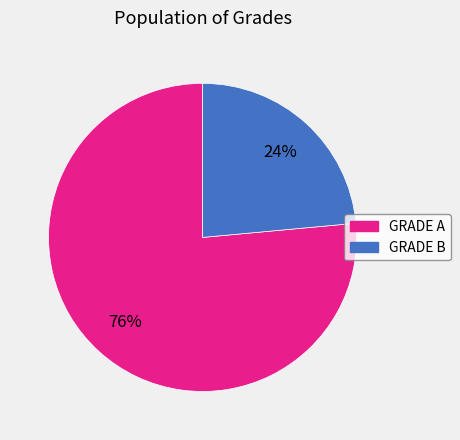

Does GRADE B account for over 50% of the chart?

No